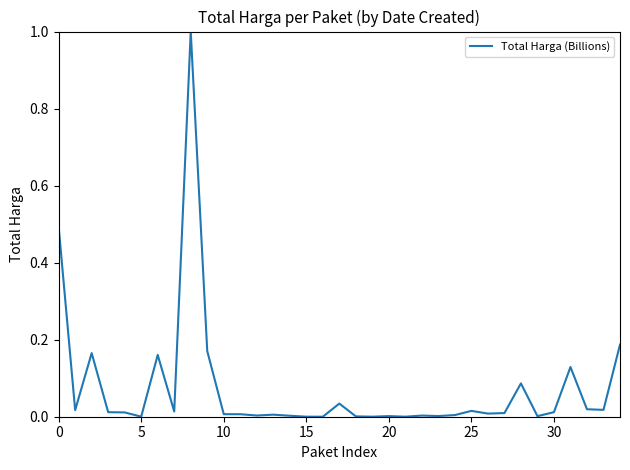

What is the difference between the maximum and minimum values?

1.0